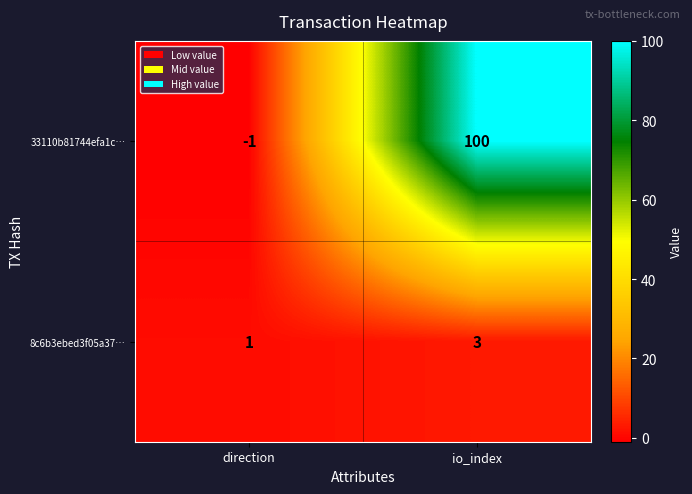

Is it true that 8c6b3ebed3f05a37… equals 3 at io_index?

True